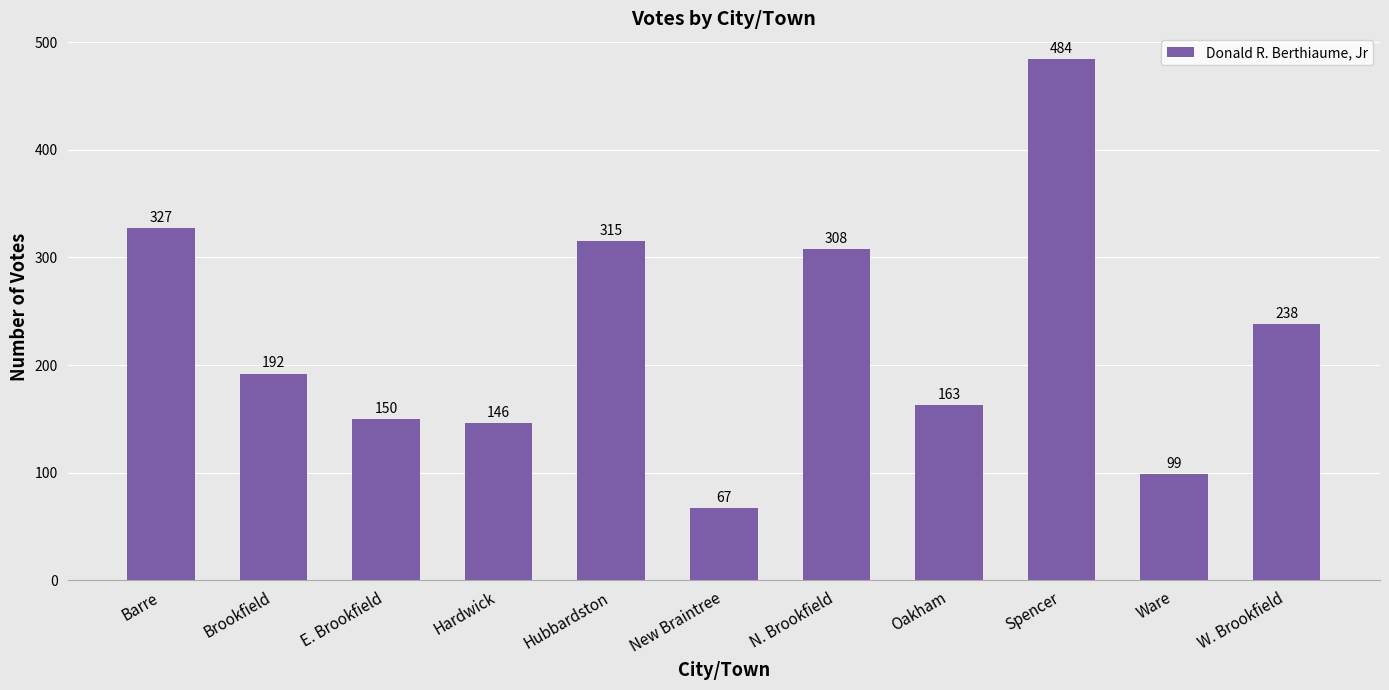

Reading left to right, extract all data points from this chart.

327	192	150	146	315	67	308	163	484	99	238